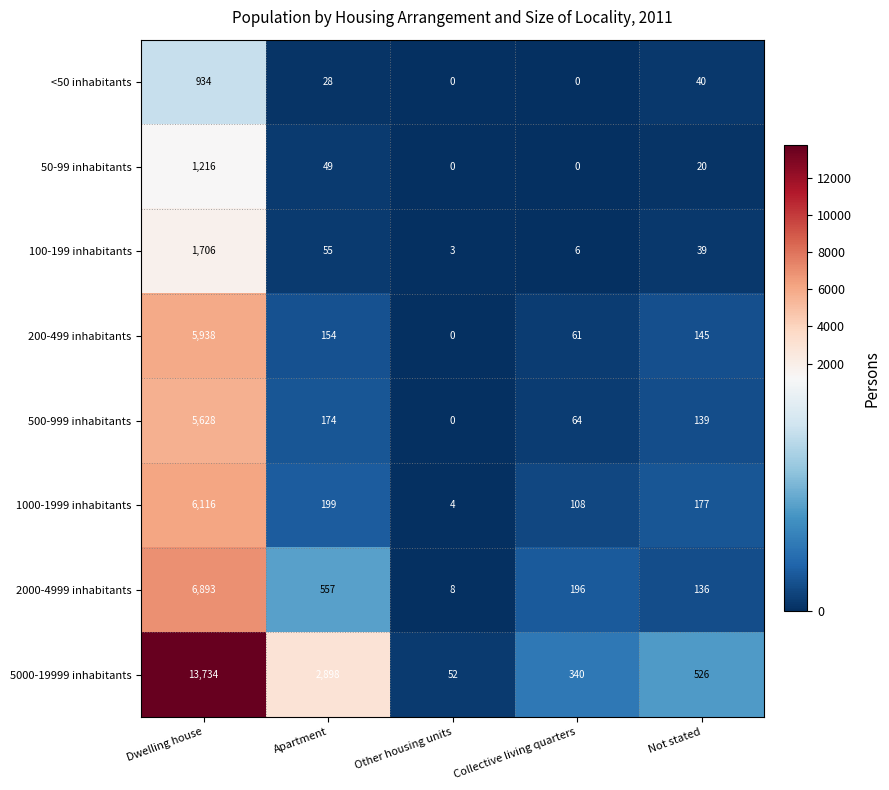

What is the difference between the maximum and minimum values in the 50-99 inhabitants series?

1216